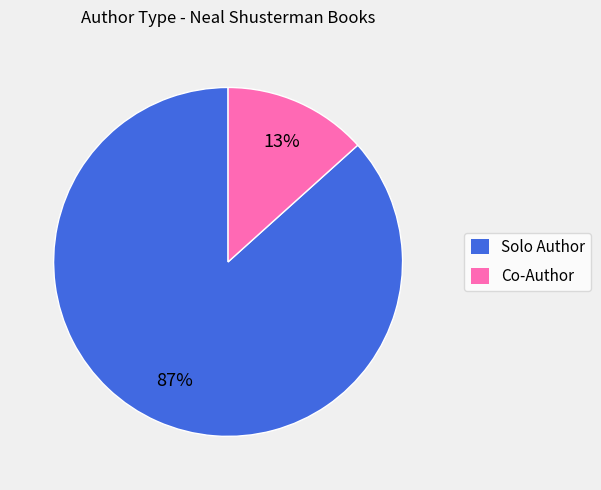

What percentage is the Co-Author slice, to the nearest percent?

13%